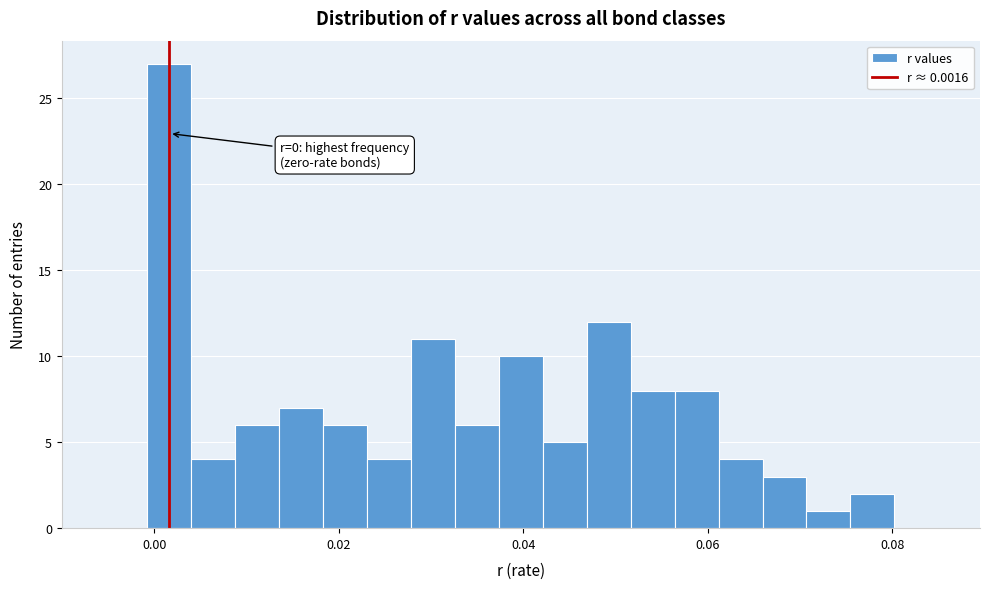

Around what value on the x-axis is the tallest bar? Give the approximate position of its centre, as read against the axis.

0.002